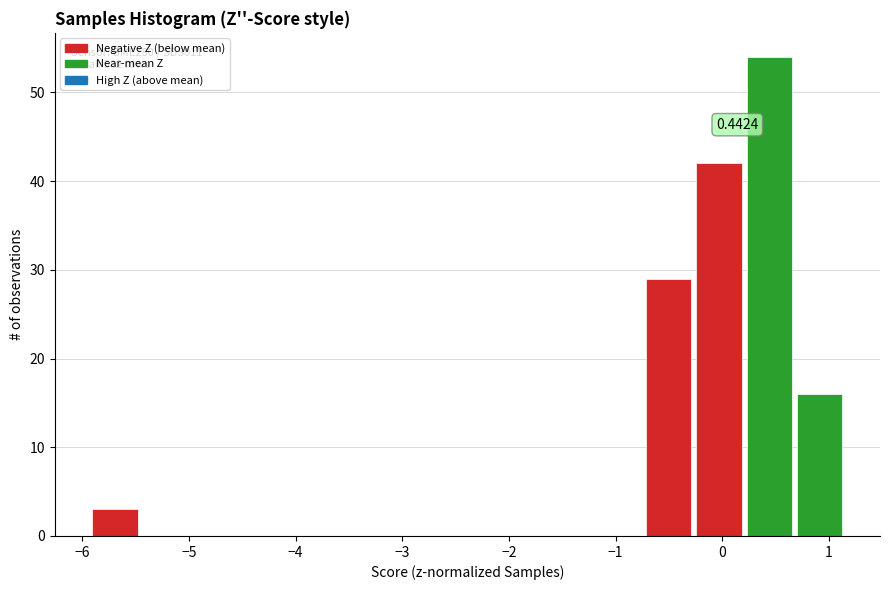

Which range on the x-axis has the tallest bar?

0.2 to 0.7